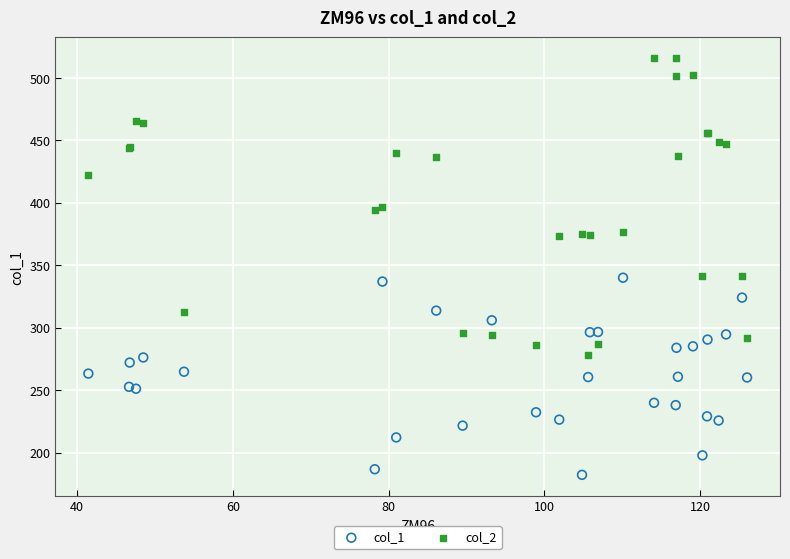

Which series contains the lowest Y value?

col_1